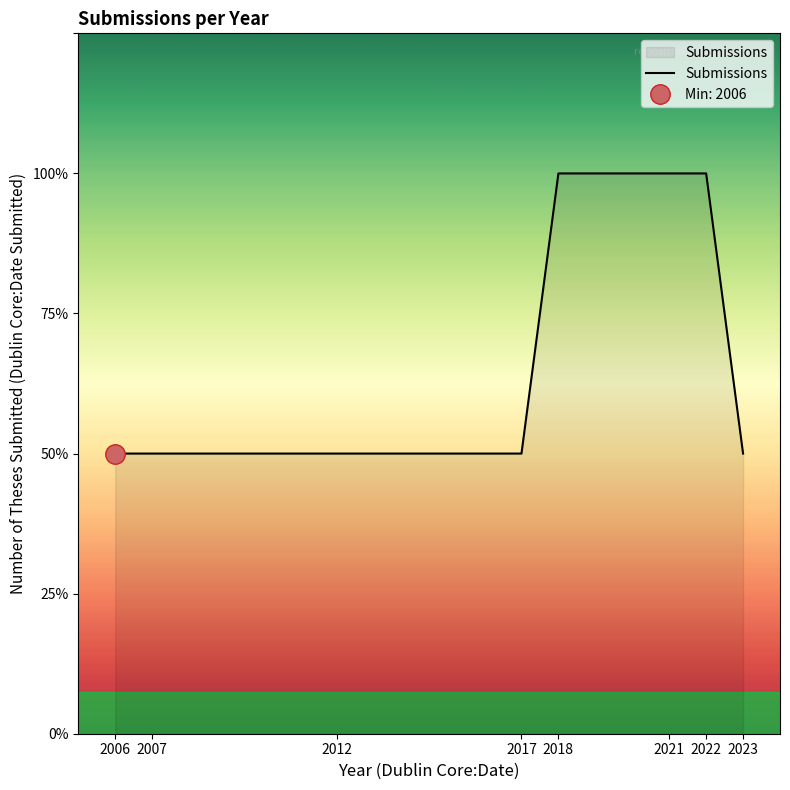

True or false: the data shows 1 at 2012.

False